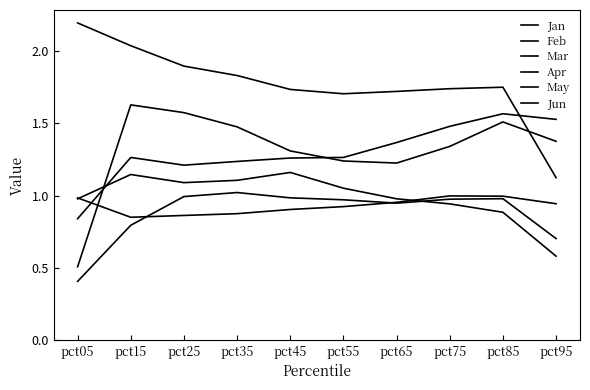

Reading left to right, transcribe all the data shown in this chart.

Jan: 2.2	2.0	1.9	1.8	1.7	1.7	1.7	1.7	1.8	1.1
Feb: 1.0	1.1	1.1	1.1	1.2	1.1	1.0	0.9	0.9	0.6
Mar: 0.4	0.8	1.0	1.0	1.0	1.0	0.9	1.0	1.0	0.7
Apr: 0.8	1.3	1.2	1.2	1.3	1.3	1.4	1.5	1.6	1.5
May: 1.0	0.9	0.9	0.9	0.9	0.9	1.0	1.0	1.0	0.9
Jun: 0.5	1.6	1.6	1.5	1.3	1.2	1.2	1.3	1.5	1.4